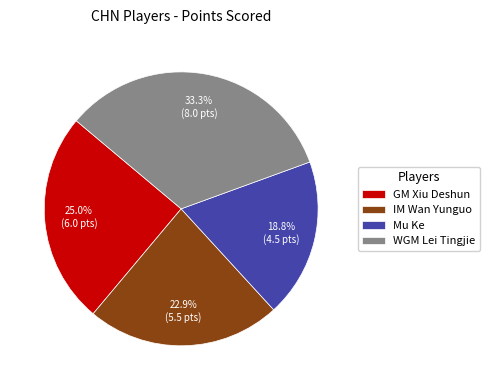

What portion of the pie excludes WGM Lei Tingjie?

66.7%